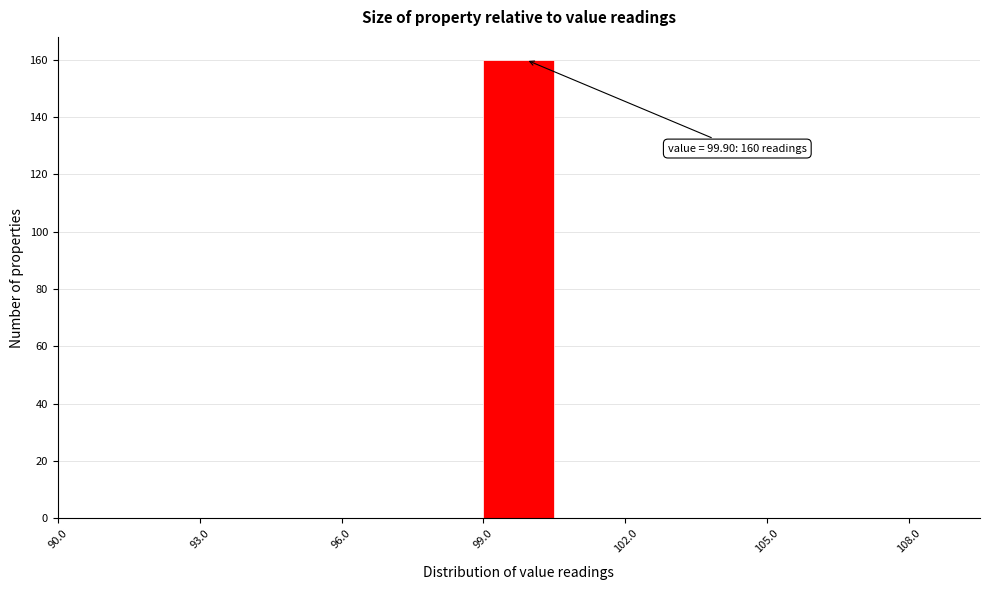

Read against the x-axis, roughly where is the centre of the tallest bar?

100.0